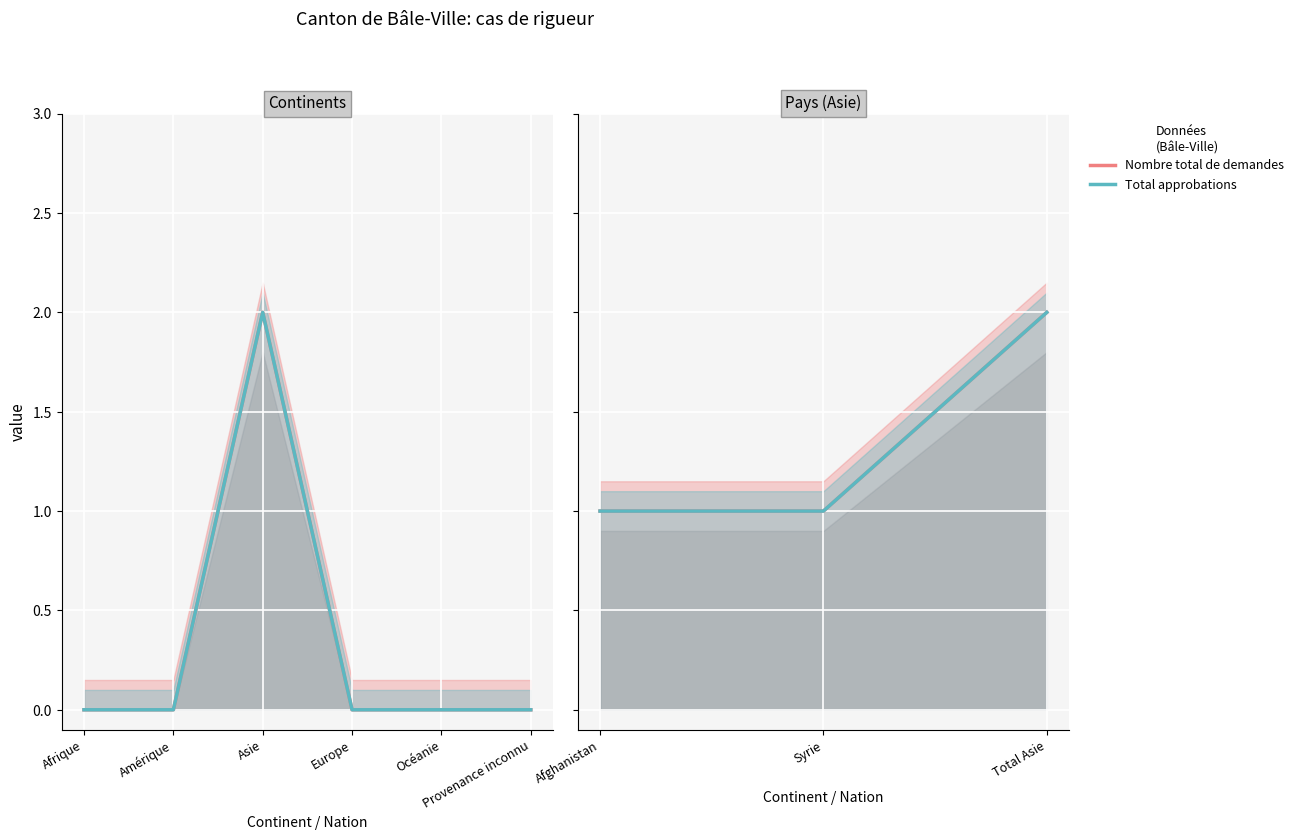

What are all the series names shown in the legend?

Nombre total de demandes, Total approbations